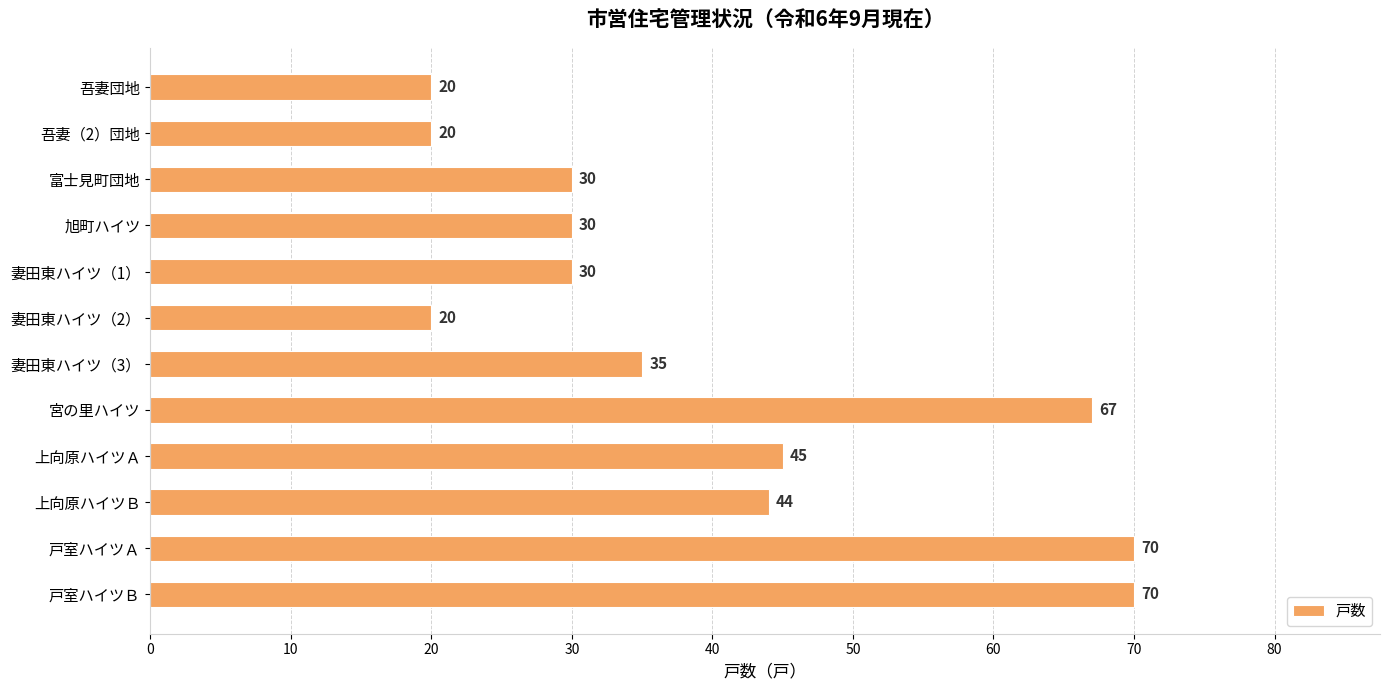

Reading bottom to top, what are all the values shown in this chart?

戸室ハイツＢ=70	戸室ハイツＡ=70	上向原ハイツＢ=44	上向原ハイツＡ=45	宮の里ハイツ=67	妻田東ハイツ（3）=35	妻田東ハイツ（2）=20	妻田東ハイツ（1）=30	旭町ハイツ=30	富士見町団地=30	吾妻（2）団地=20	吾妻団地=20